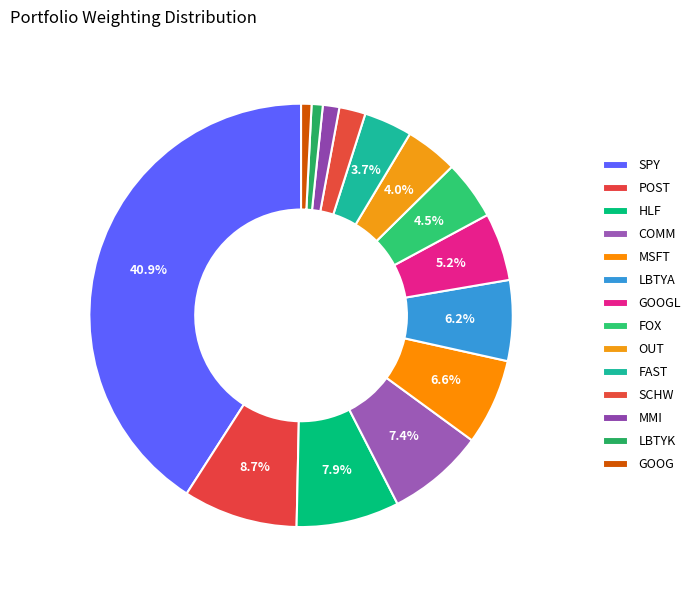

Which has a higher value, COMM or GOOGL?

COMM